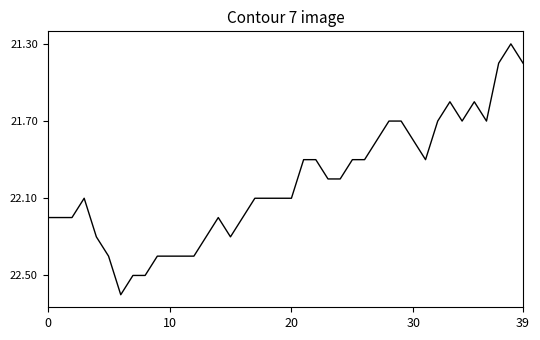

What is the difference between the maximum and minimum values?

1.3